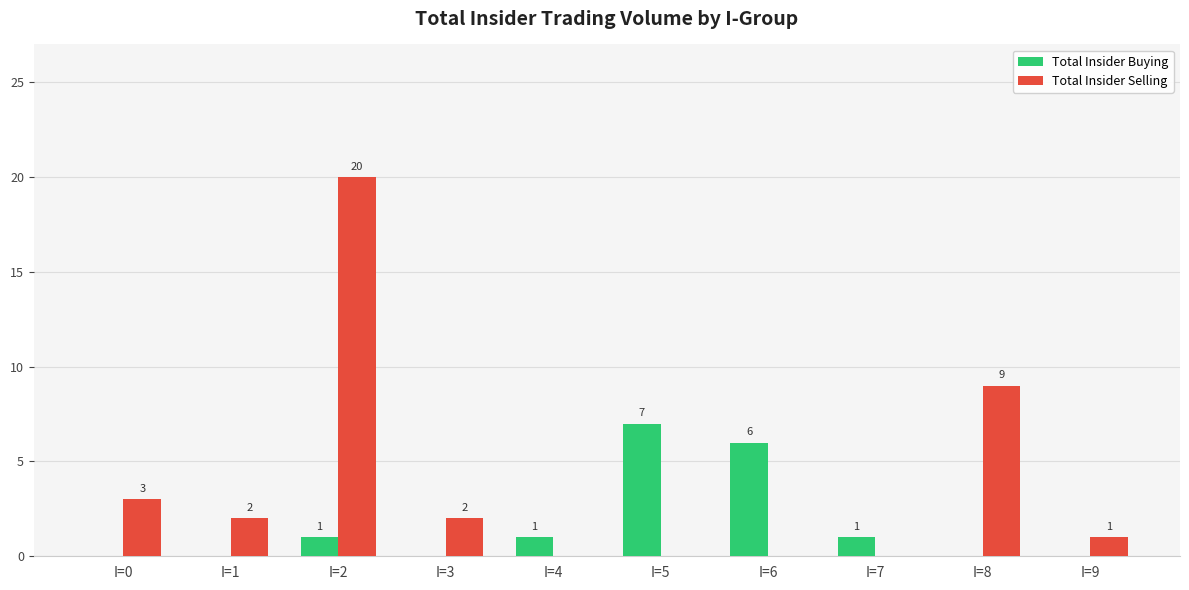

At which category is the sum across all series the highest?

I=2